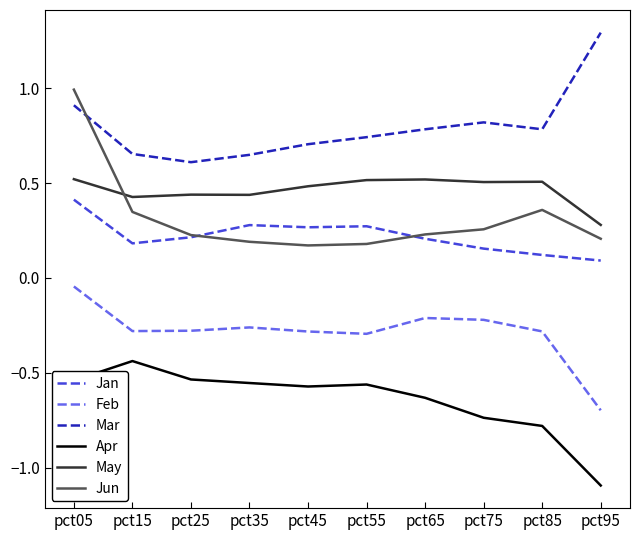

Which series has the largest total across all categories?

Mar